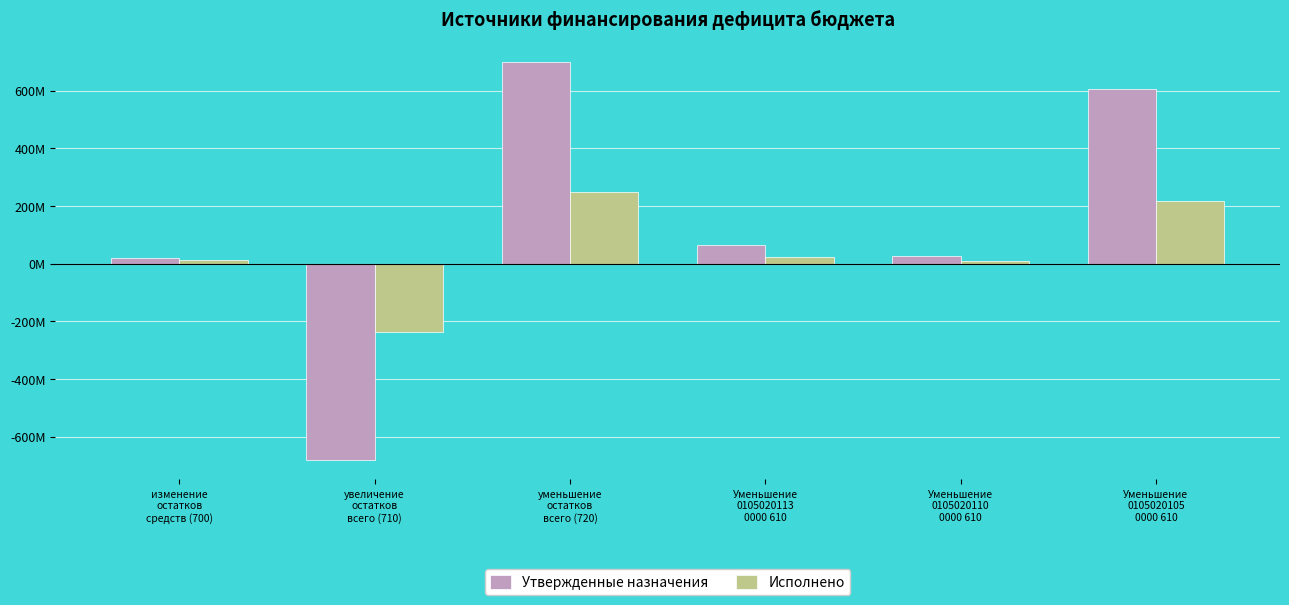

Does the chart contain stacked bars?

No